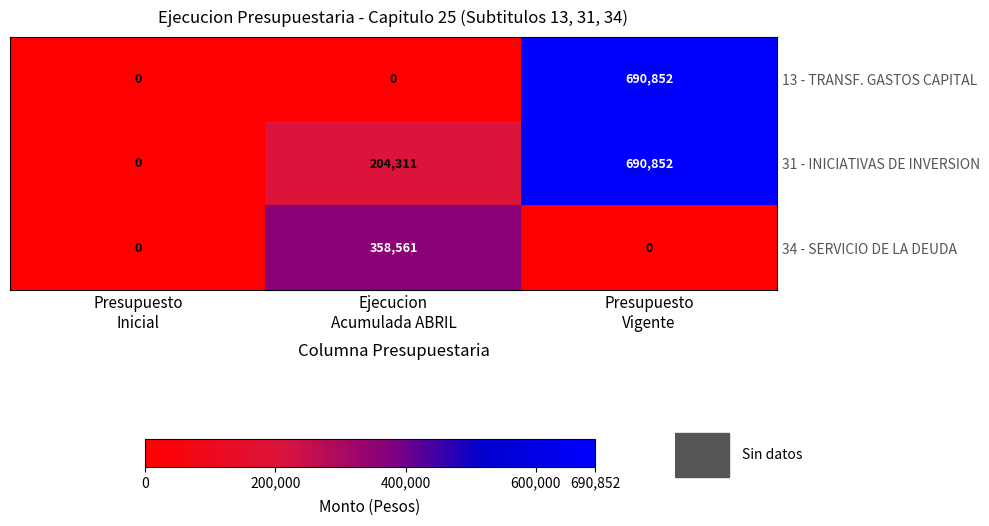

What is the sum of all 34 - SERVICIO DE LA DEUDA values?

358561